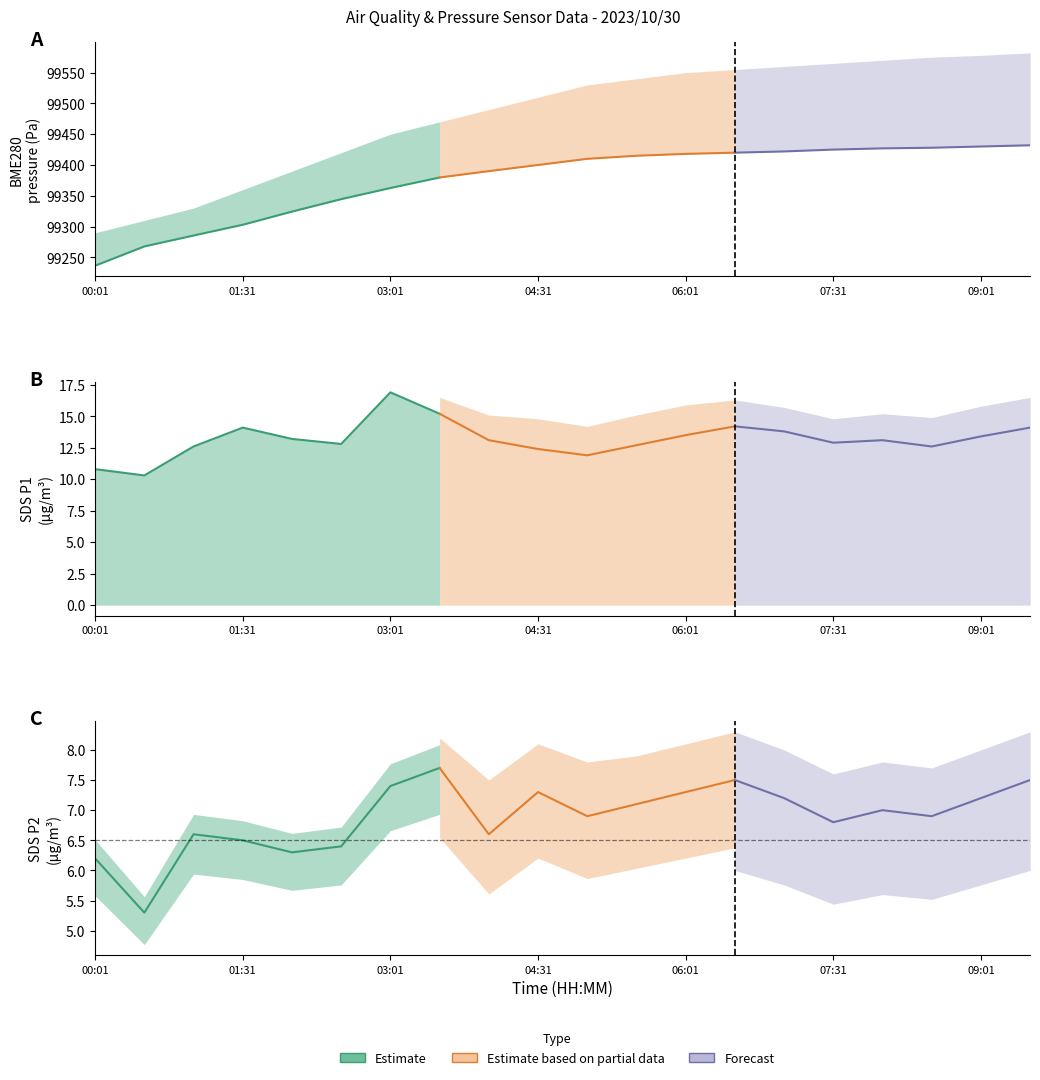

At which category does SDS_P1 reach its first local valley?

00:31